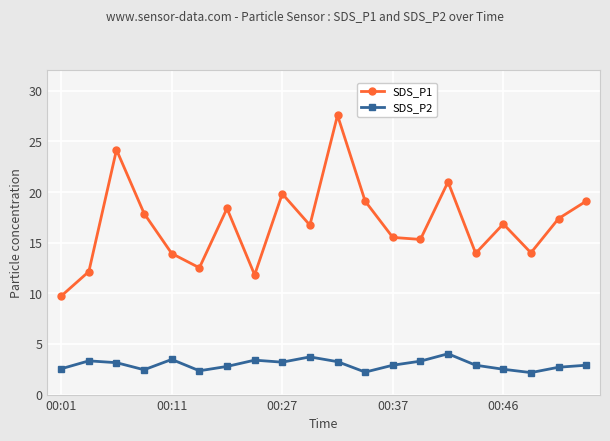

Rank the series by their maximum value, from highest to lowest.

SDS_P1, SDS_P2